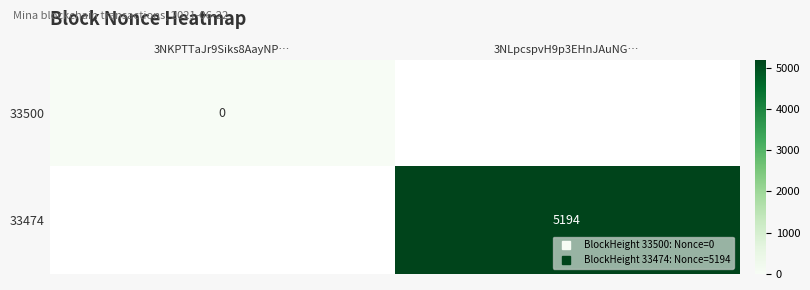

List the series in order of their overall mean, highest first.

33500, 33474